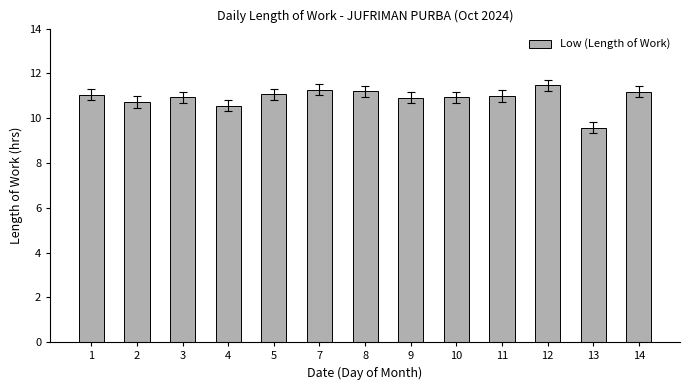

What is the difference between the values at 5 and 12?

0.4